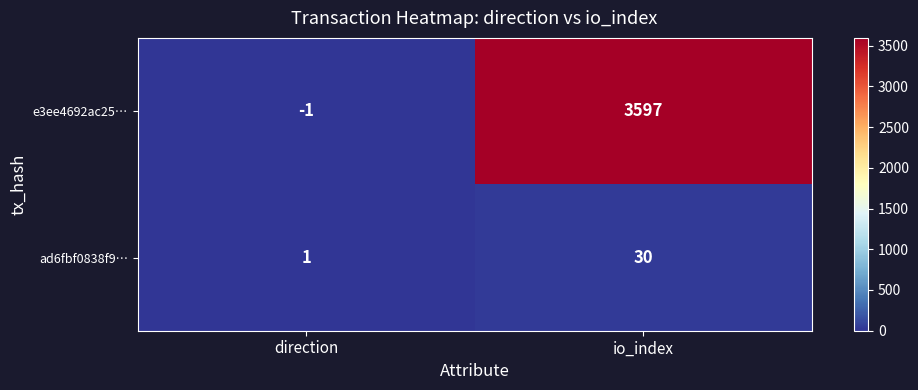

At which category is the sum across all series the highest?

io_index